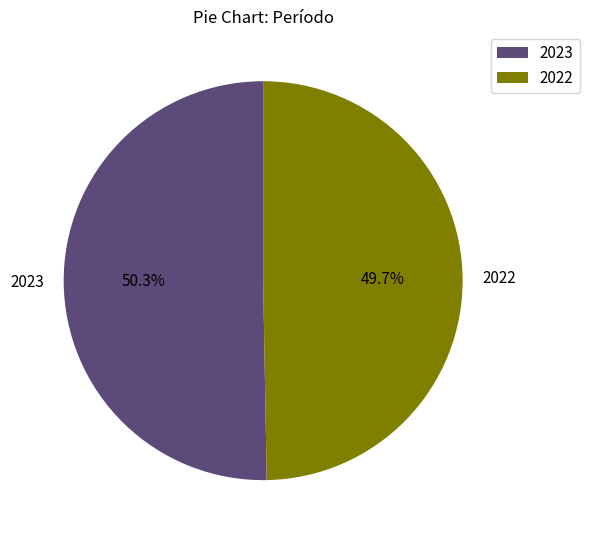

Which category has the biggest portion of the pie?

2023